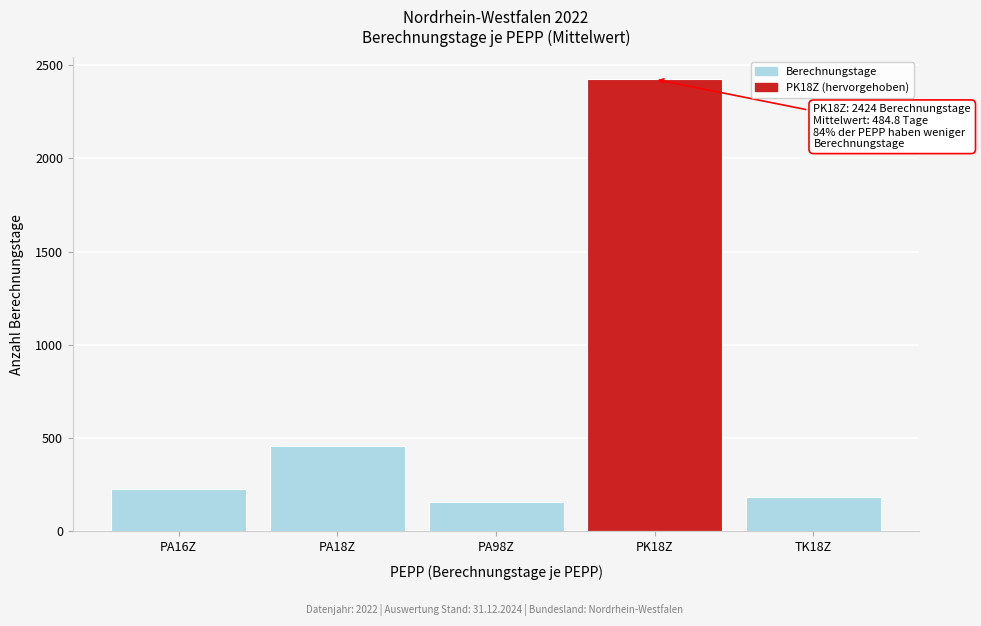

Reading left to right, what are all the values shown in this chart?

226	457	156	2424	187